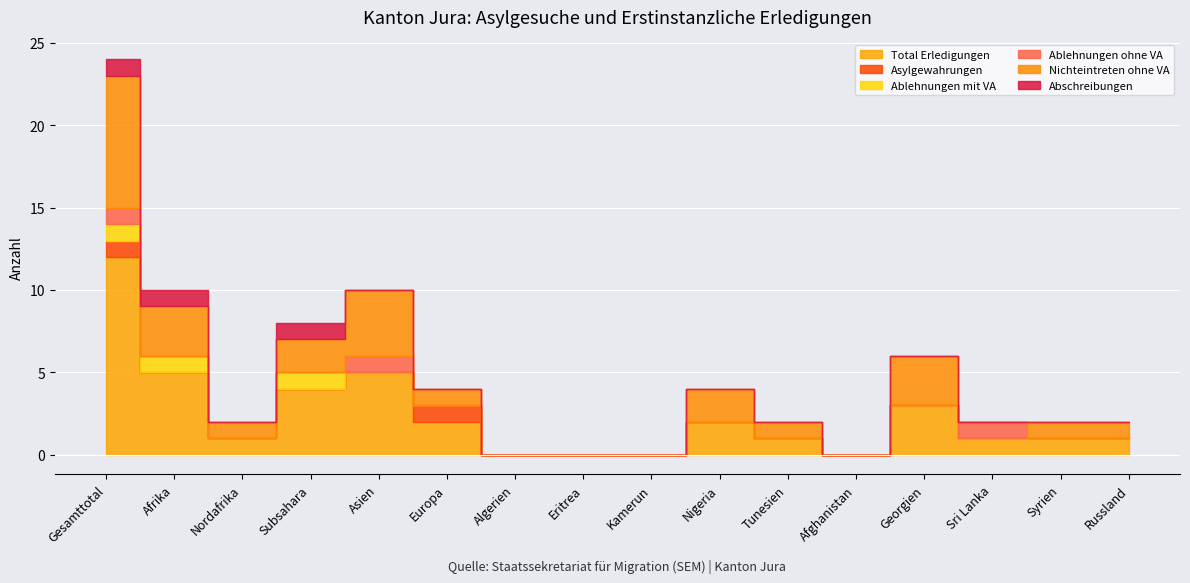

What is the greatest value displayed?

12